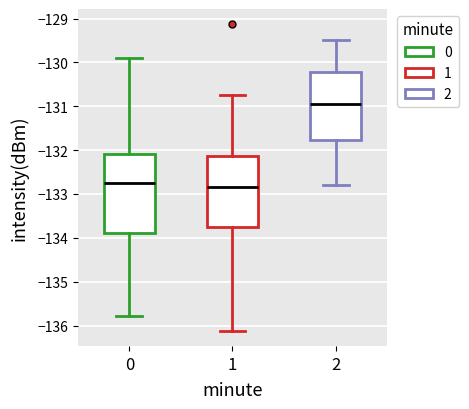

Which box is the tallest, from its lower edge to its upper edge?

0